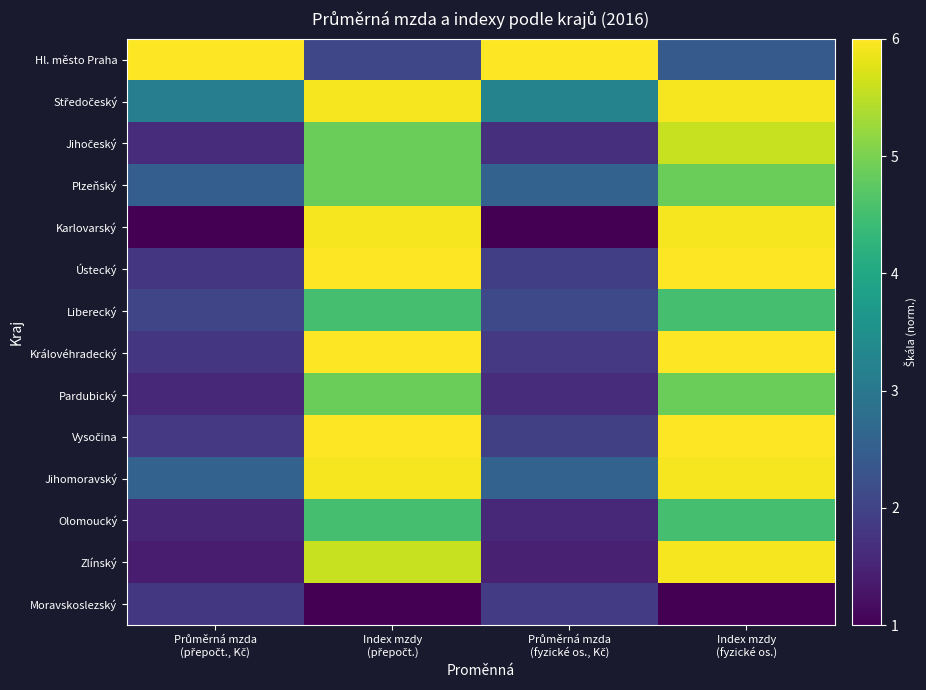

List the series in order of their peak value, highest first.

Hl. město Praha, Ústecký, Vysočina, Královéhradecký, Středočeský, Karlovarský, Jihomoravský, Zlínský, Jihočeský, Plzeňský, Pardubický, Liberecký, Olomoucký, Moravskoslezský